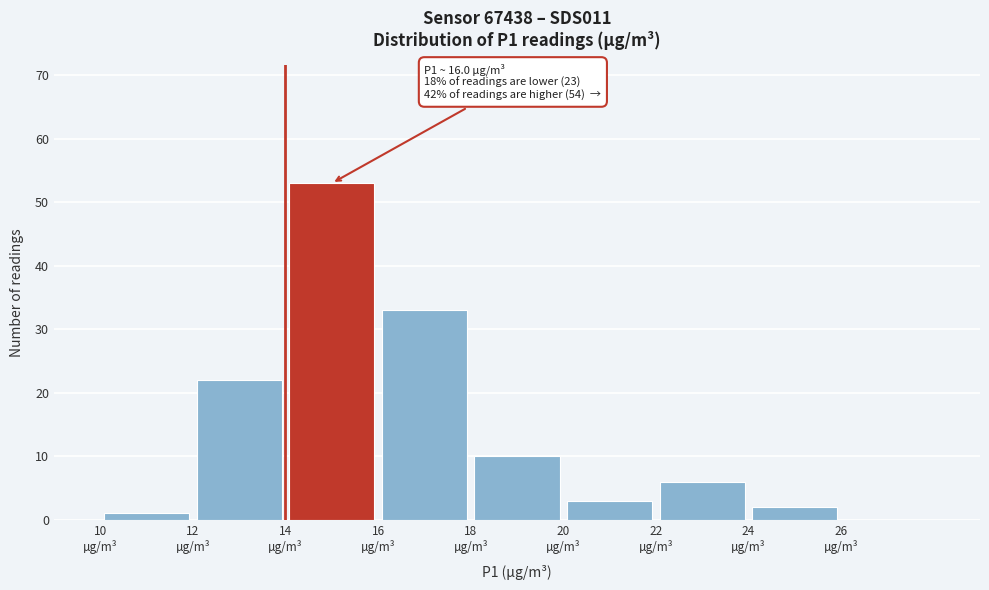

Which range on the x-axis has the tallest bar?

14 to 16